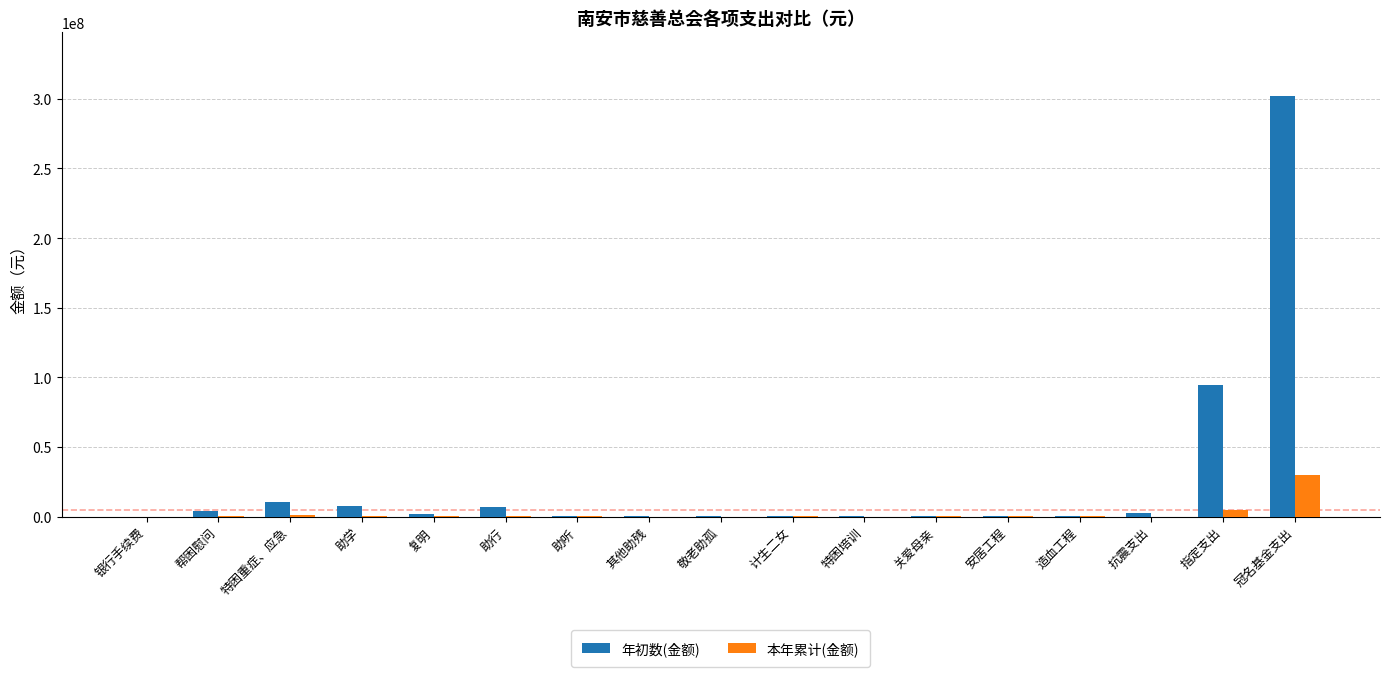

Does the chart contain stacked bars?

No